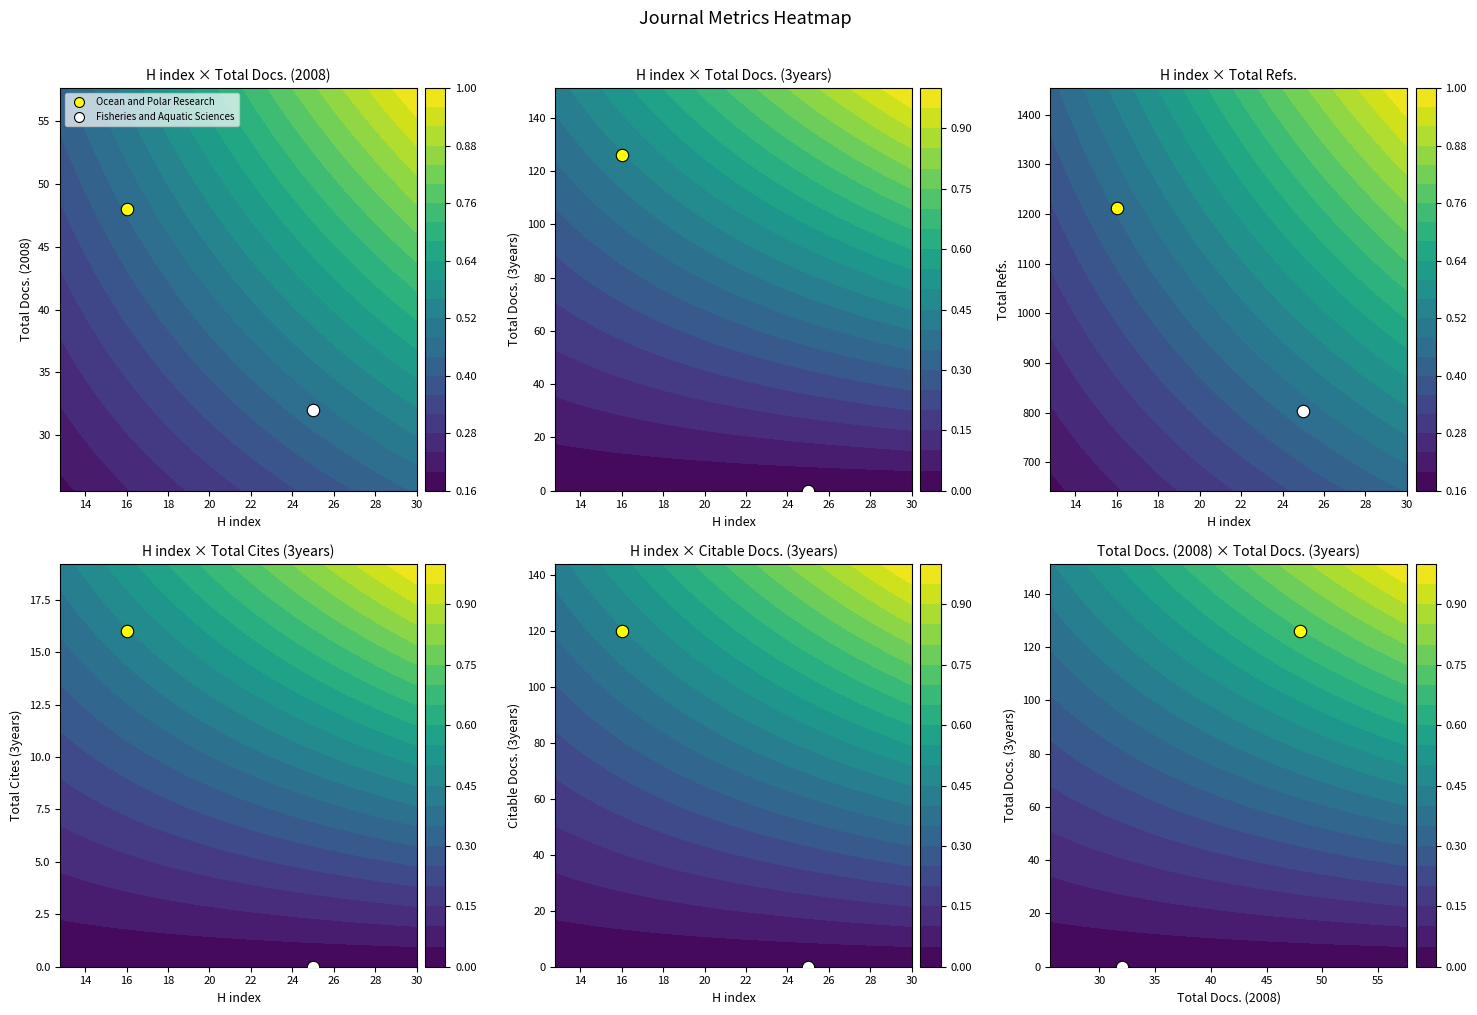

At which label is Fisheries and Aquatic Sciences closest to 402?

Total Docs. (2008)